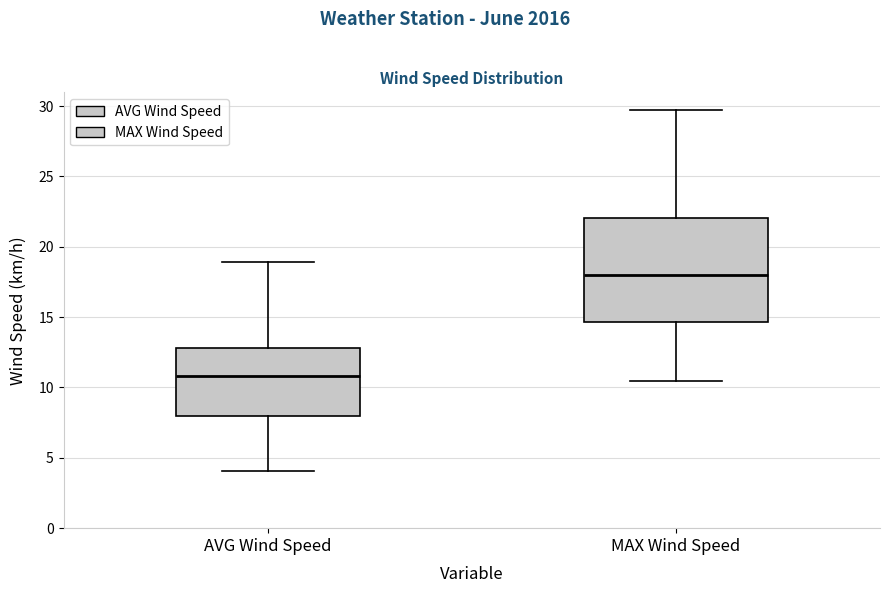

Which box is the tallest, from its lower edge to its upper edge?

MAX Wind Speed